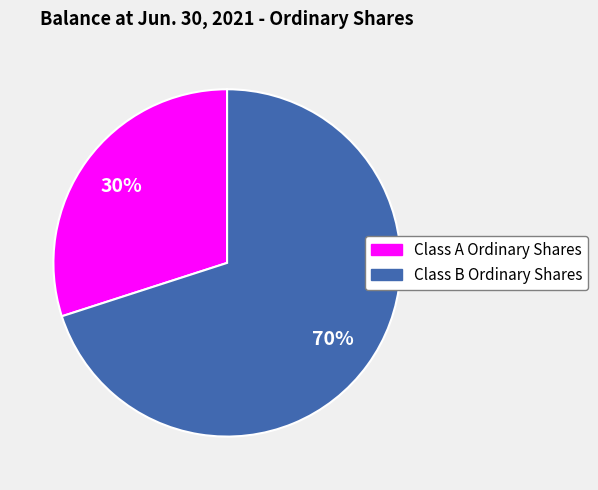

What is the largest slice in the pie chart?

Class B Ordinary Shares